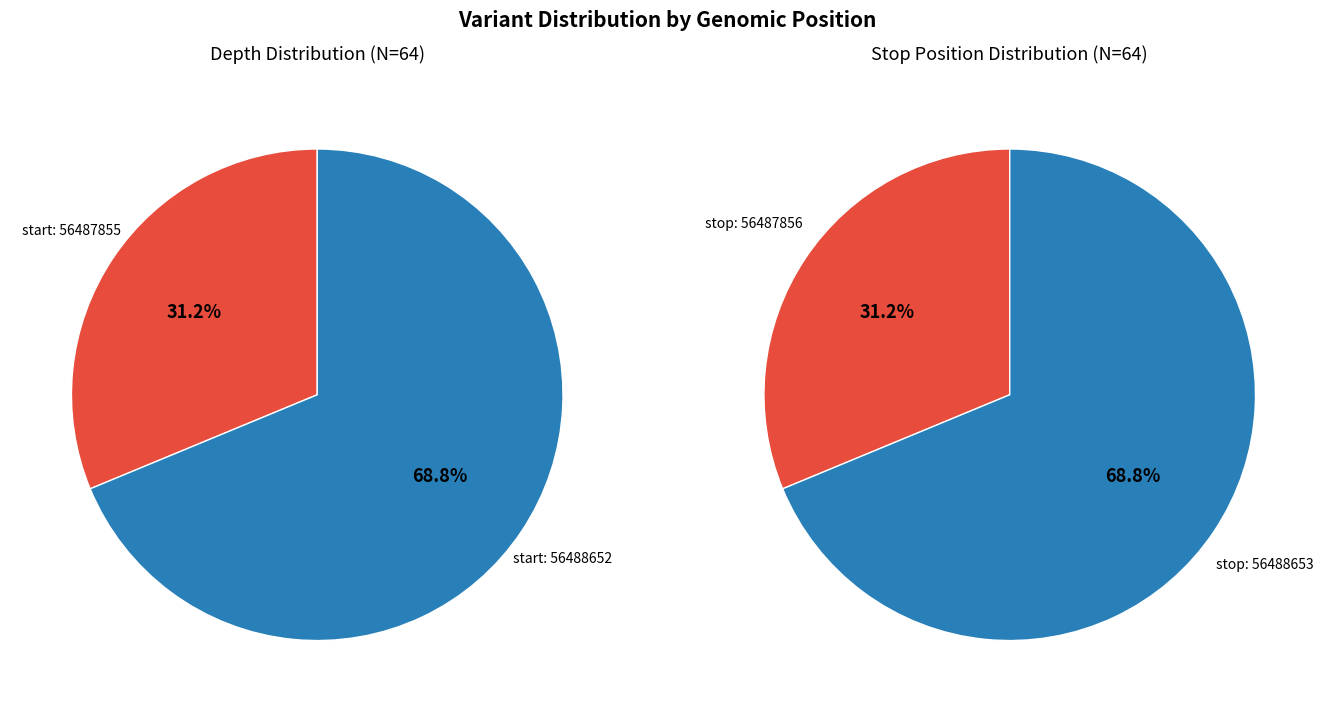

Do 56488652 and 56487855 together represent more than half of the pie?

Yes